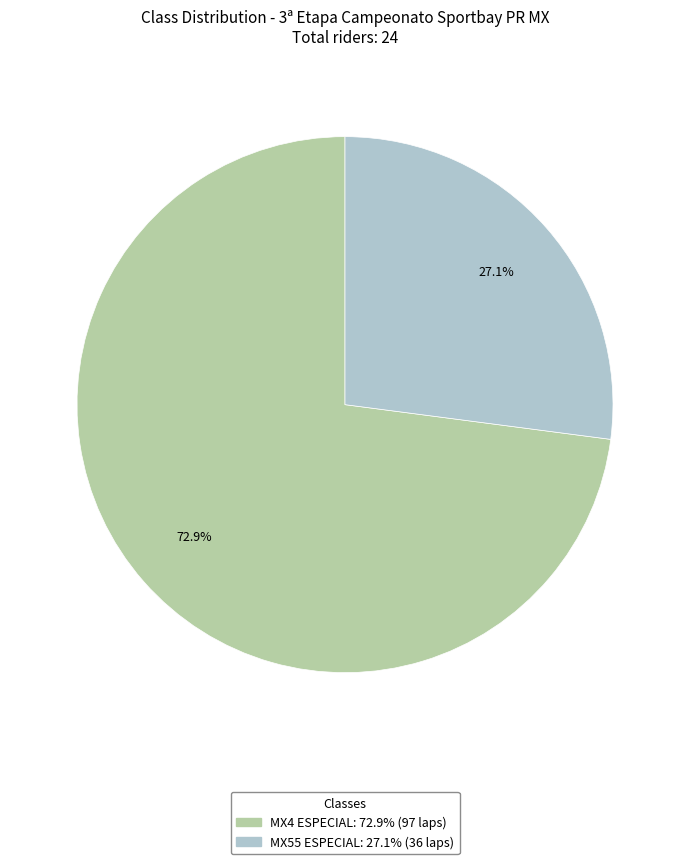

Which slice is the largest?

MX4 ESPECIAL